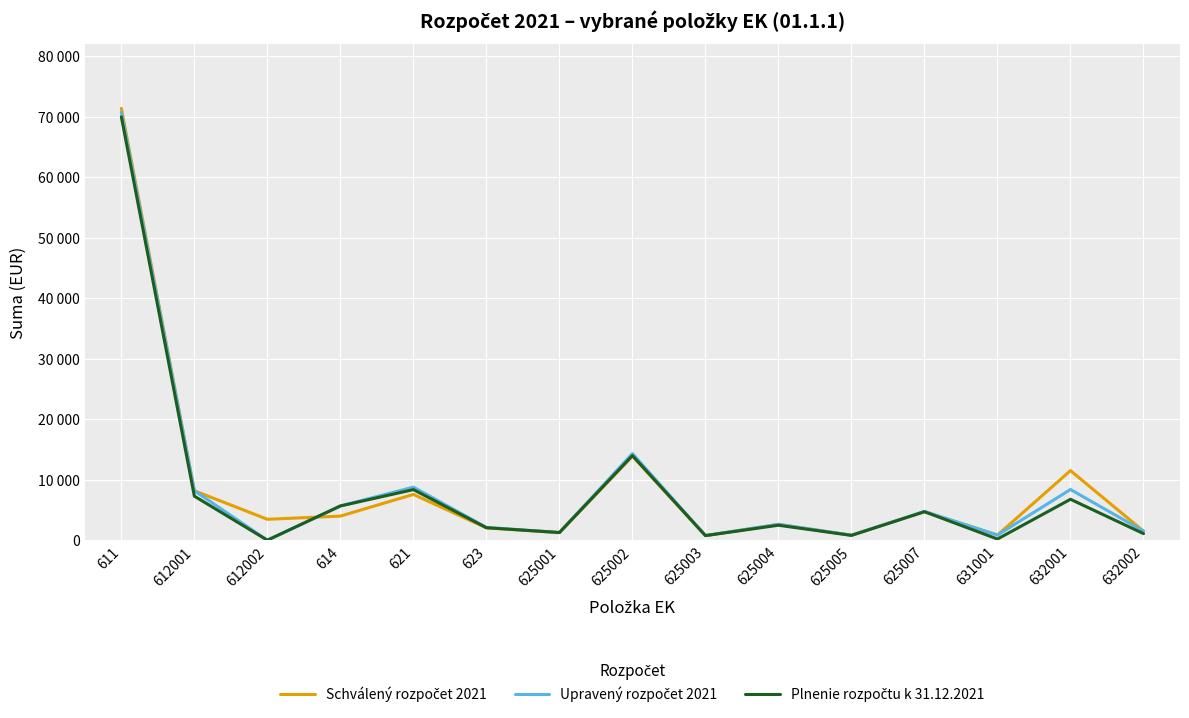

What is the total value across all series at 625003?

2286.1